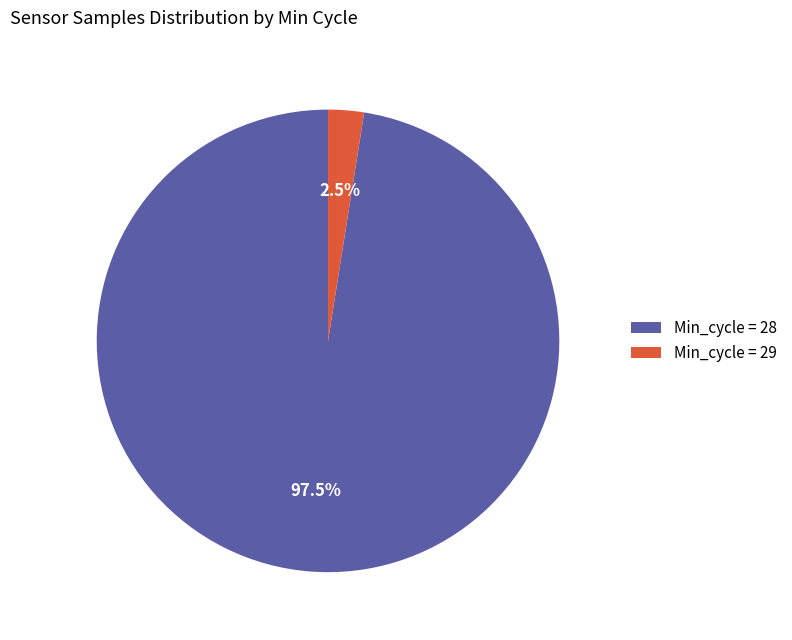

Rank the categories by value from highest to lowest.

Min_cycle = 28, Min_cycle = 29